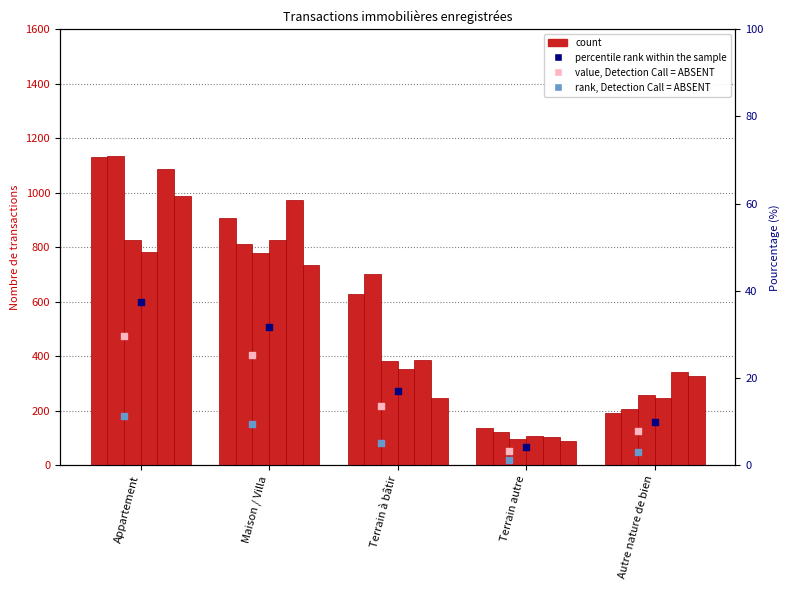

What is the total value across all series at Autre nature de bien?

1571